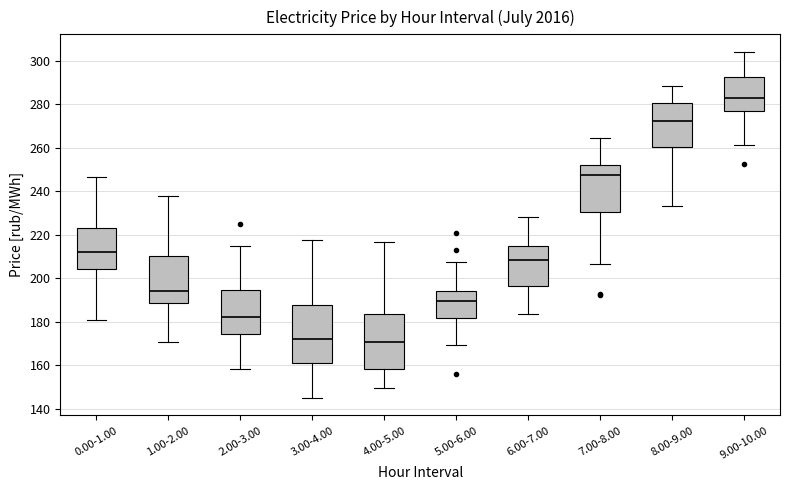

Reading left to right, transcribe this box plot: for each box, give where its median line is, the range the box spans, and where its two whiskers end, as read against the y-axis. The values are not printed on the chart, so give them approximately, as read against the axis.

0.00-1.00: median 212, box 204 to 224, whiskers 180 to 246
1.00-2.00: median 194, box 188 to 210, whiskers 170 to 238
2.00-3.00: median 182, box 174 to 194, whiskers 158 to 214
3.00-4.00: median 172, box 162 to 188, whiskers 144 to 218
4.00-5.00: median 170, box 158 to 184, whiskers 150 to 216
5.00-6.00: median 190, box 182 to 194, whiskers 170 to 208
6.00-7.00: median 208, box 196 to 216, whiskers 184 to 228
7.00-8.00: median 248, box 230 to 252, whiskers 206 to 264
8.00-9.00: median 272, box 260 to 280, whiskers 234 to 288
9.00-10.00: median 282, box 276 to 292, whiskers 262 to 304